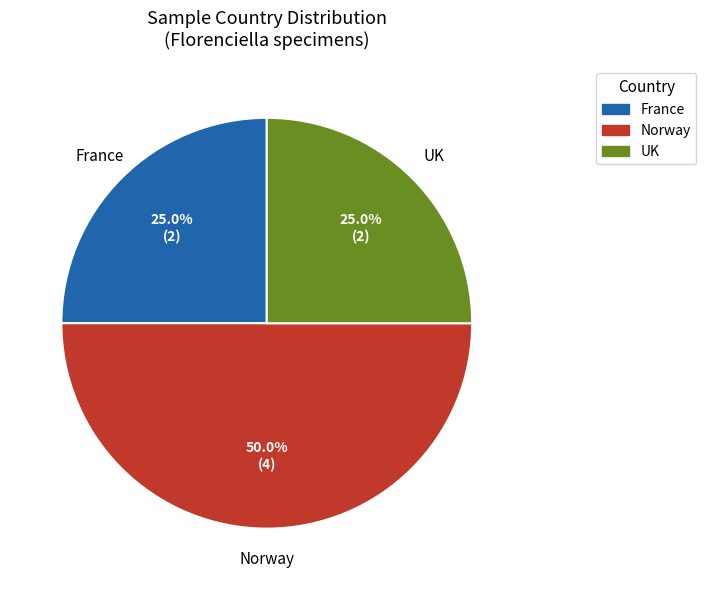

How many segments does this pie chart have?

3